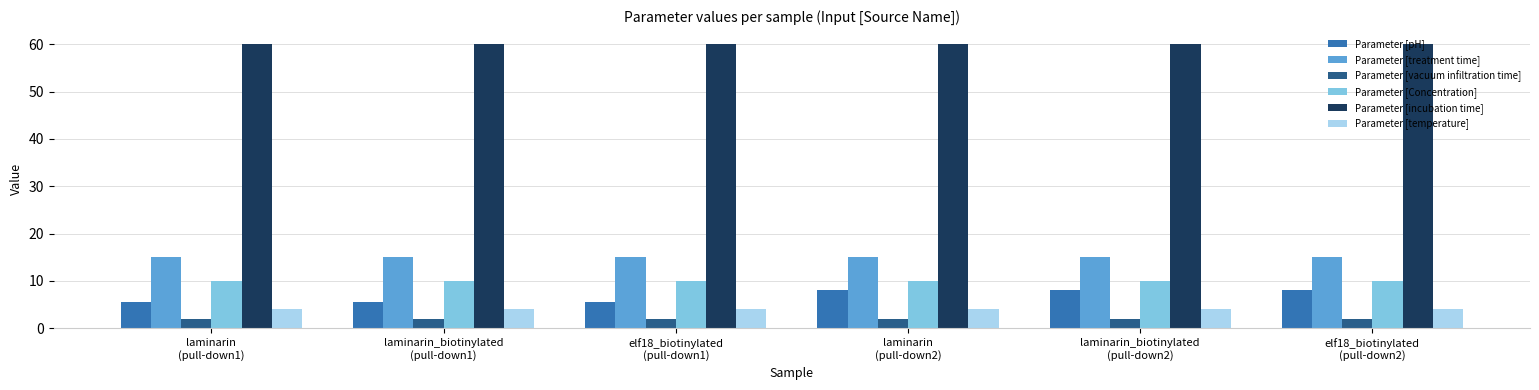

What is the value of the Parameter [temperature] bar at the 5th from the left?

4.0